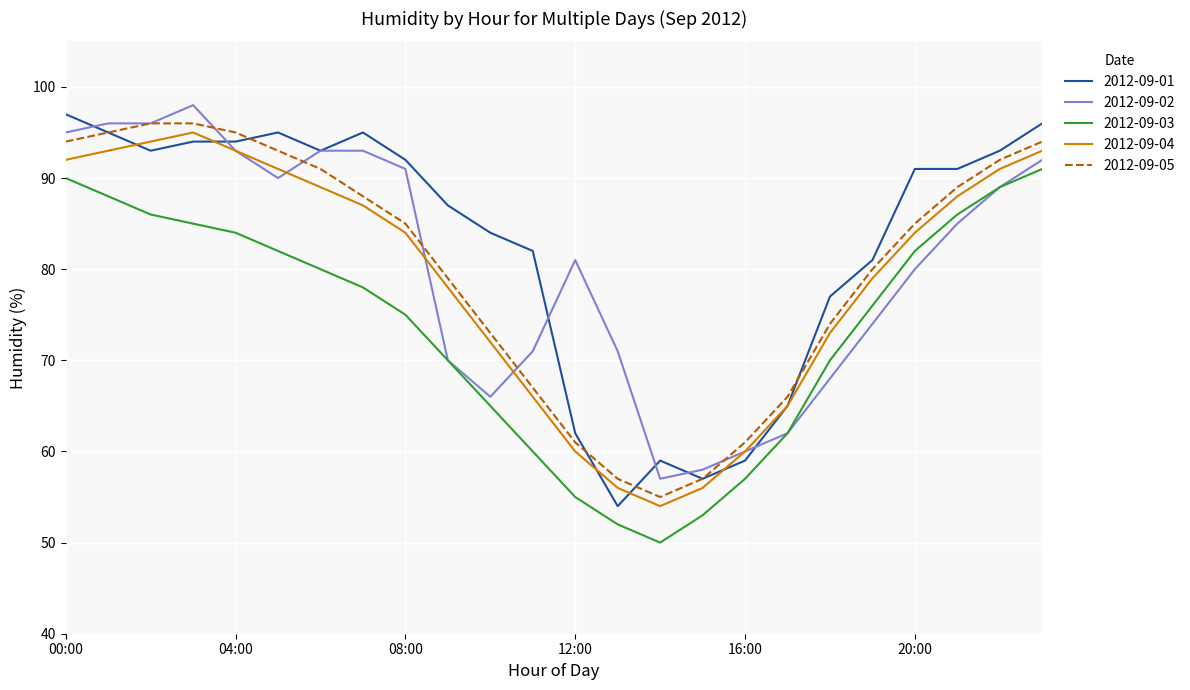

What is the maximum value shown in the chart?

98